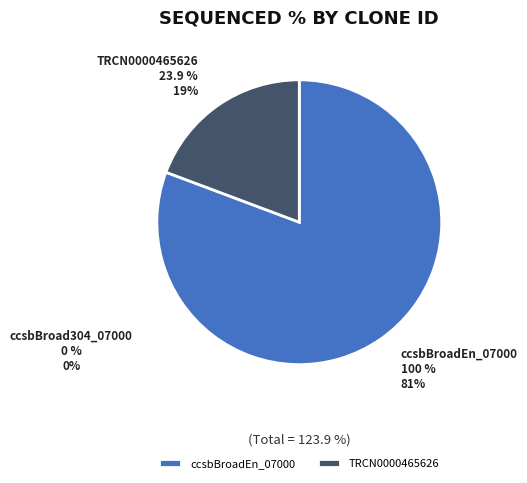

To the nearest percent, what percentage of the pie is ccsbBroadEn_07000?

81%